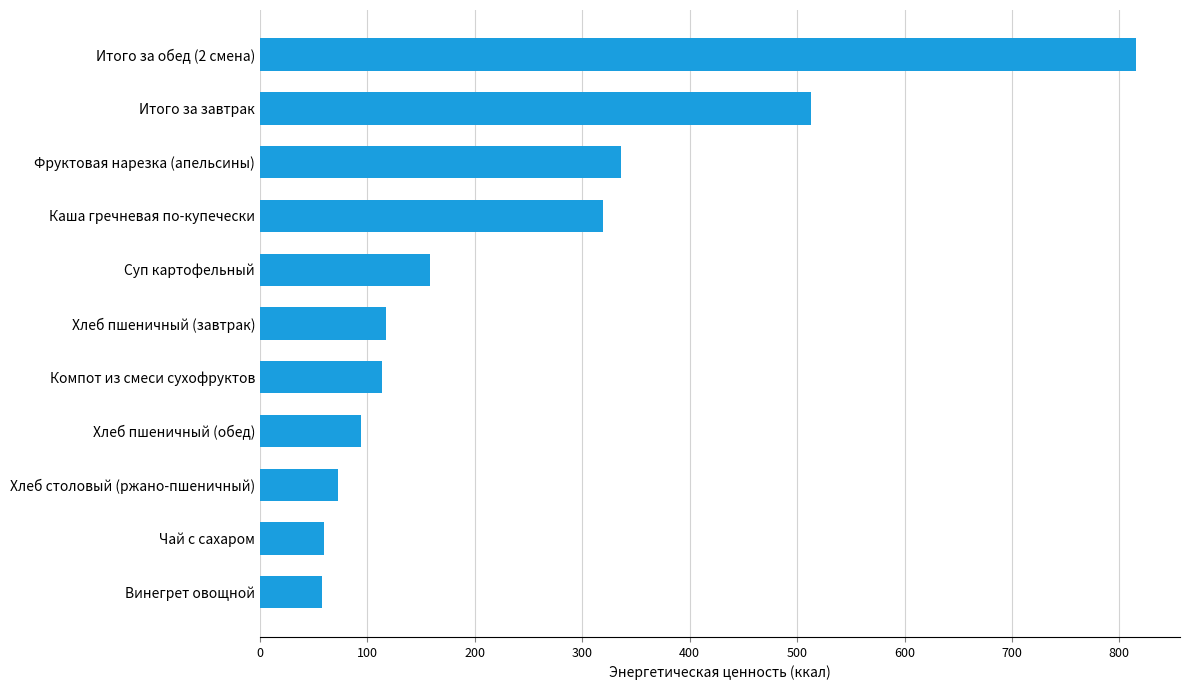

What is the greatest value displayed?

815.7